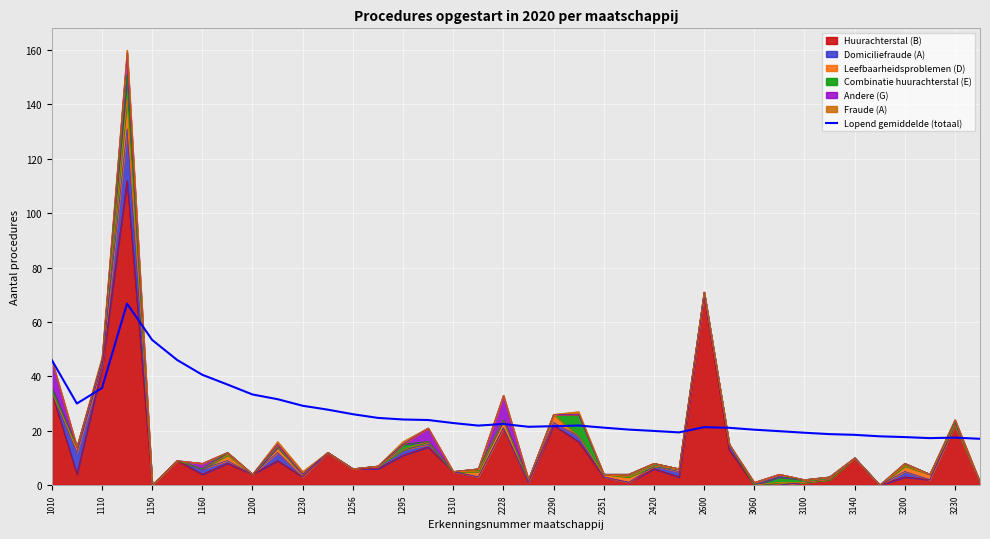

Reading left to right, extract all data points from this chart.

46.0	30.0	35.7	66.8	53.4	46.0	40.6	37.0	33.3	31.6	29.2	27.8	26.1	24.7	24.1	23.9	22.8	21.9	22.5	21.4	21.7	21.9	21.1	20.4	19.9	19.4	21.3	21.1	20.4	19.8	19.3	18.8	18.5	17.9	17.7	17.3	17.5	17.0